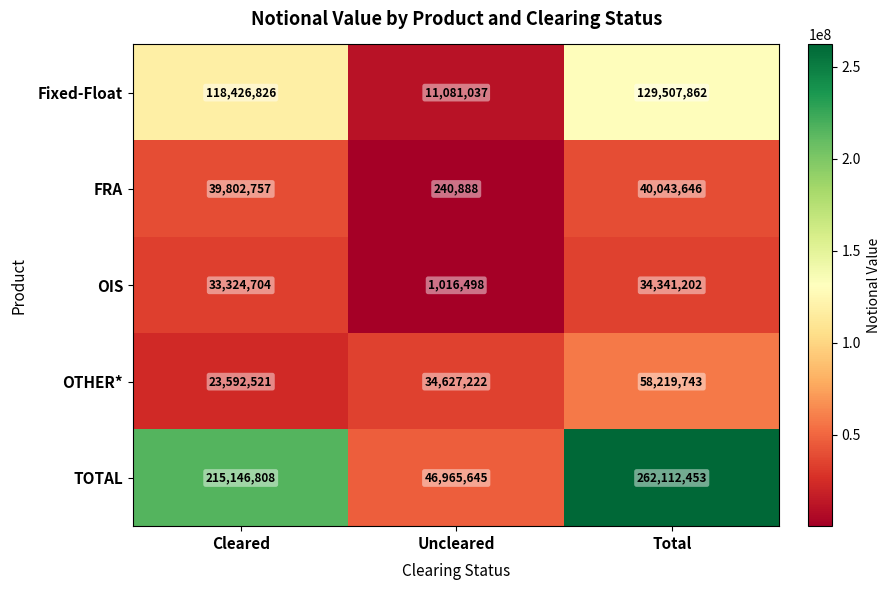

Between Cleared and Uncleared, which series saw the biggest shift?

TOTAL